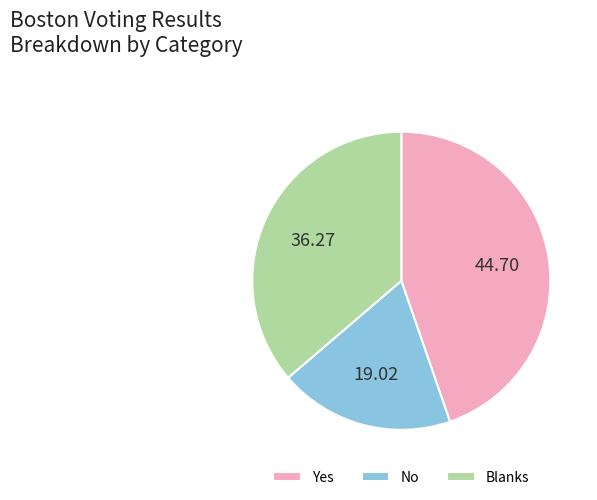

True or false: No accounts for 31% of the total.

False